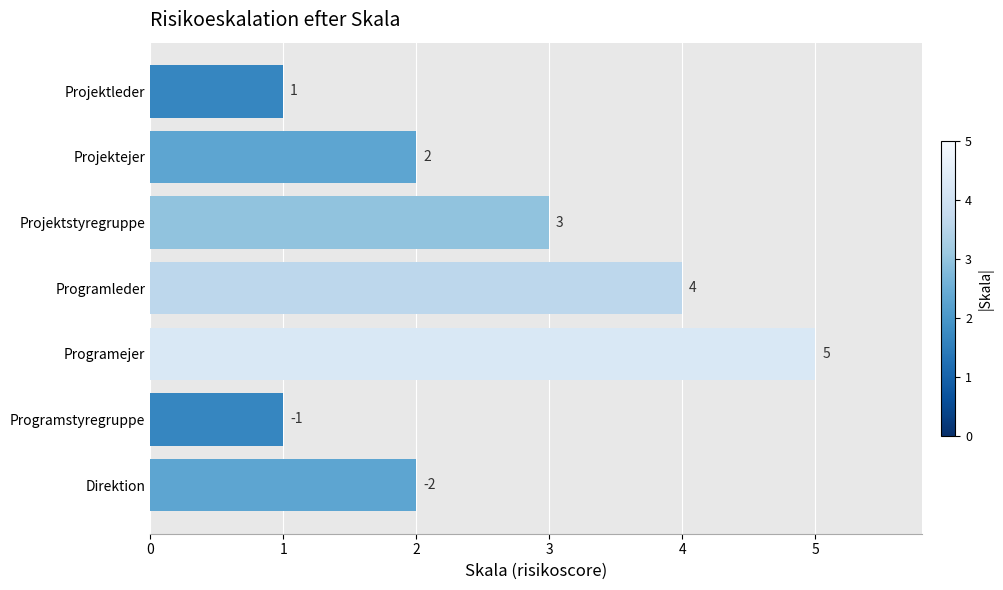

How many data points are less than 2?

2